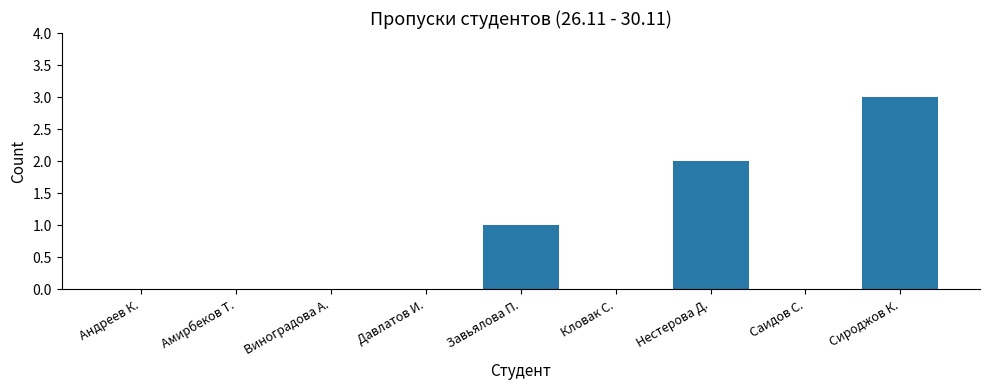

What is the greatest value displayed?

3